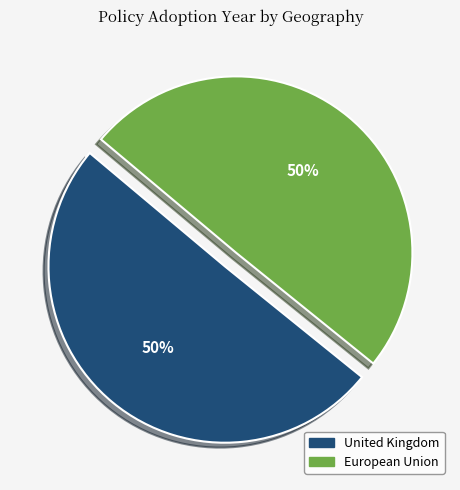

How many slices are in this pie chart?

2